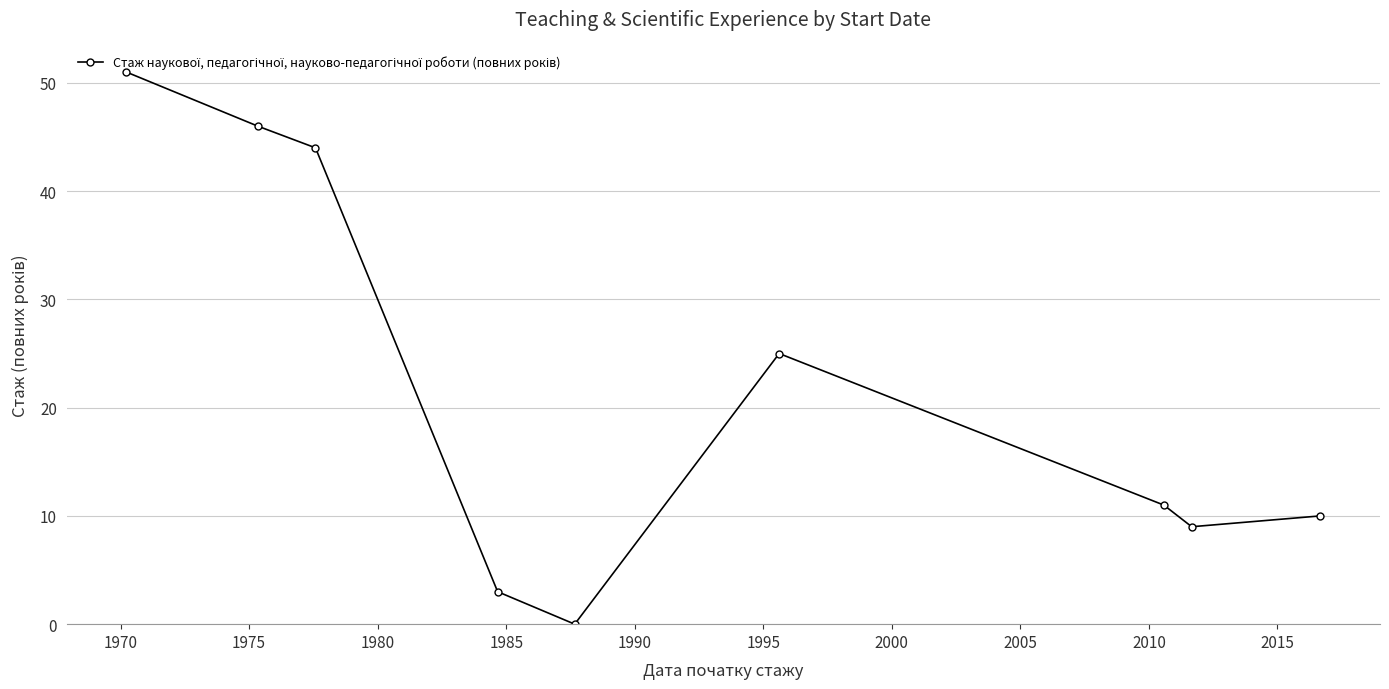

What is the sum of all values?

199